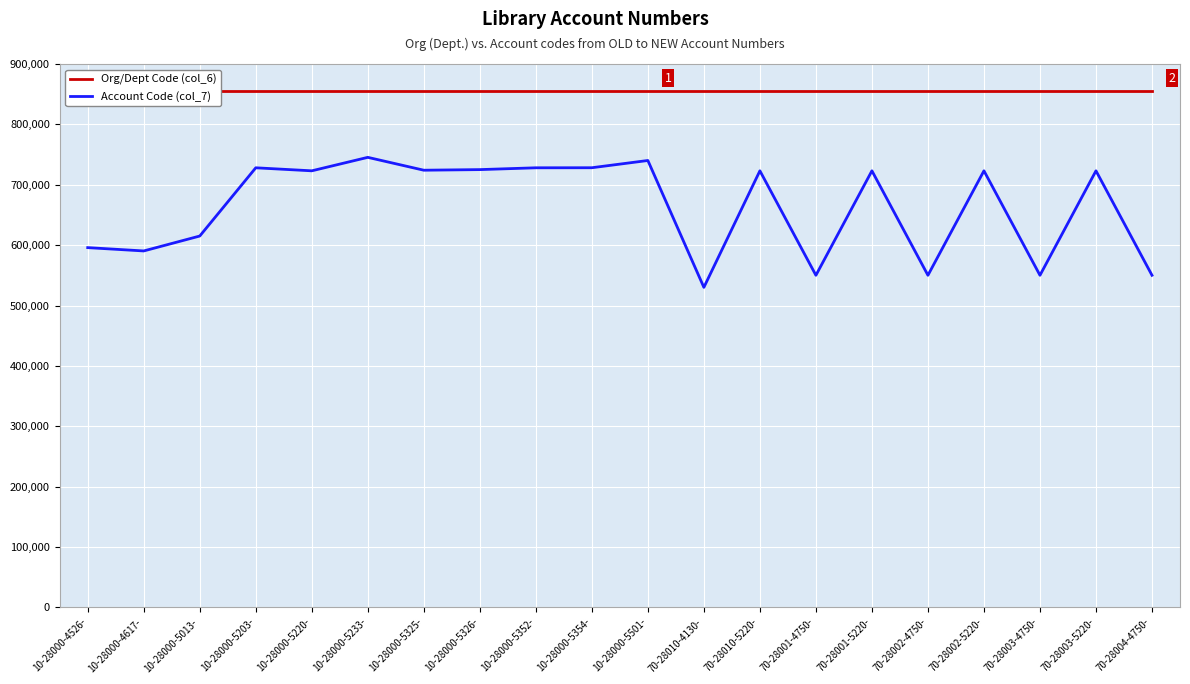

What is the difference between the highest and lowest values at 70-28004-4750-?

305900